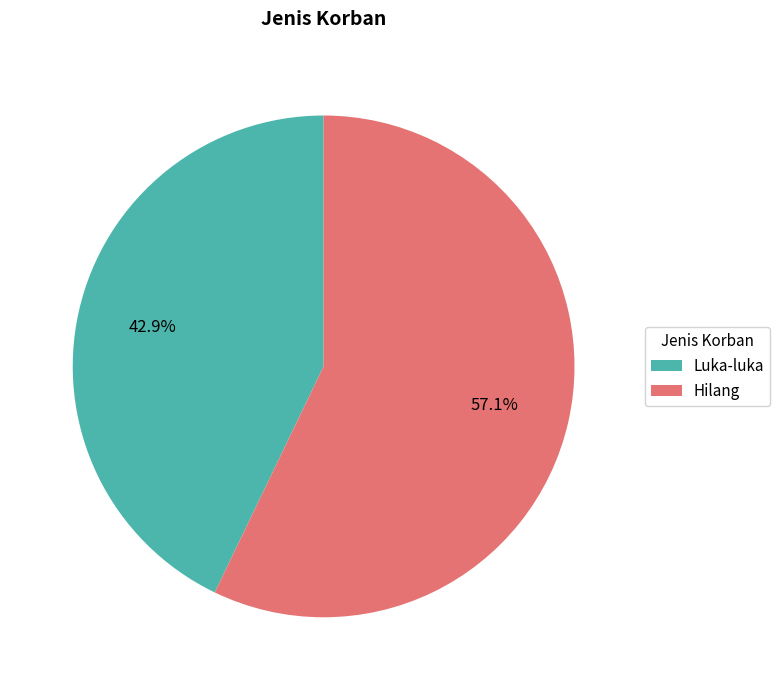

Which has a higher value, Hilang or Luka-luka?

Hilang